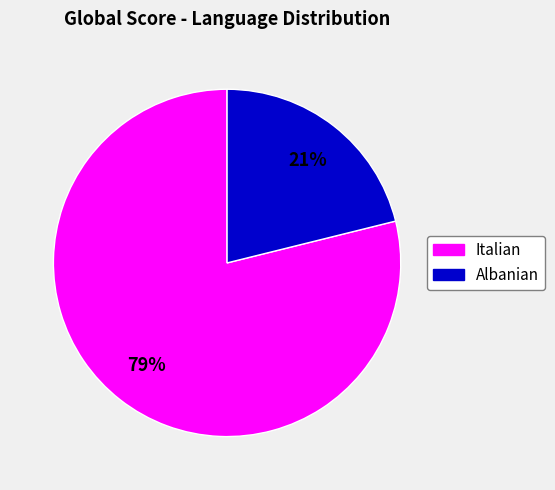

To the nearest percent, what is the difference between the largest and smallest slice percentages?

58%